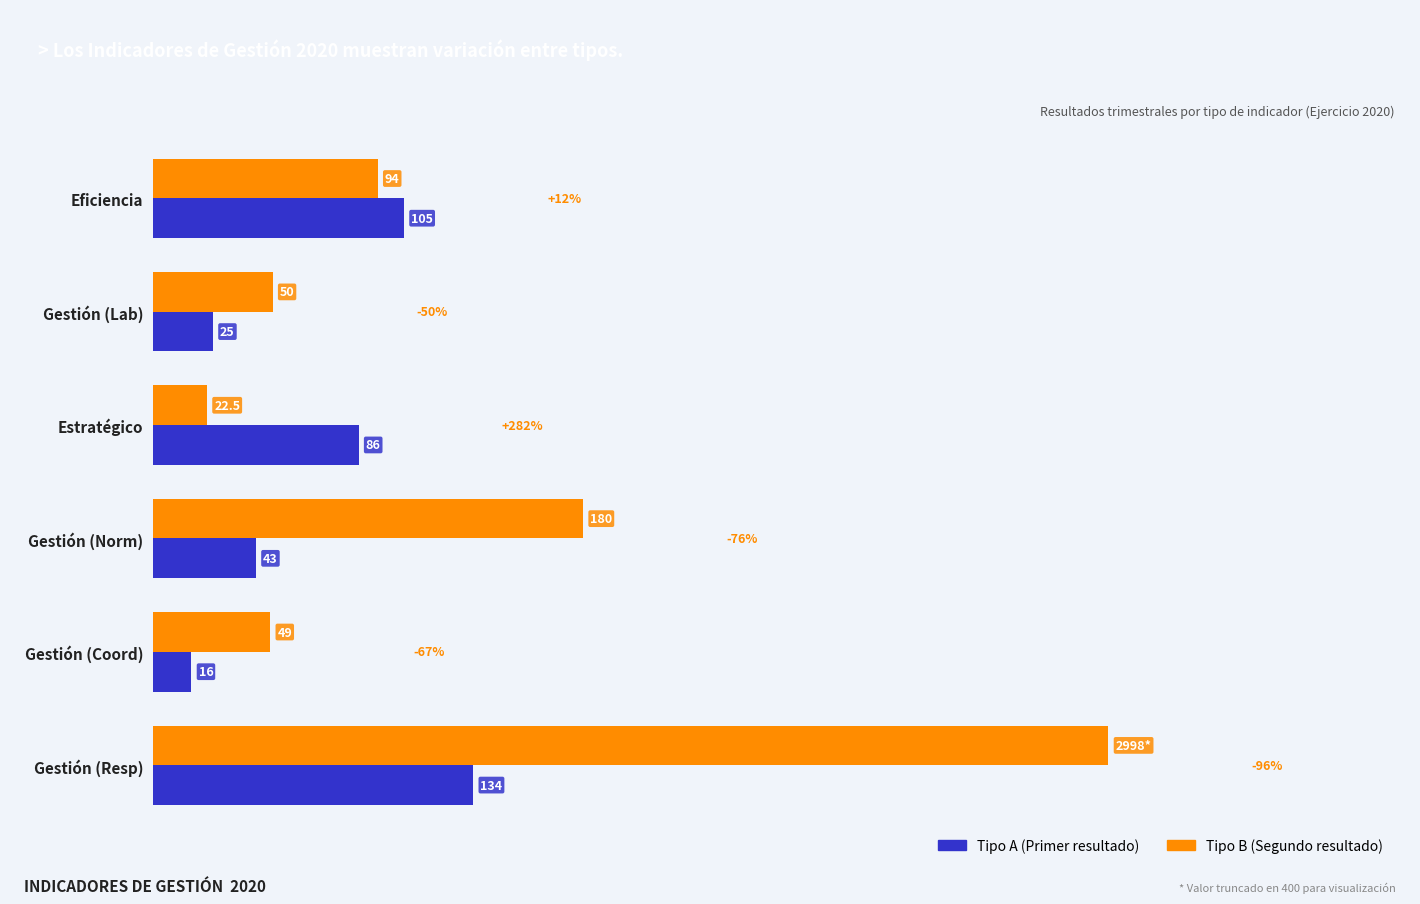

Which category has the highest value across all series?

Gestión (Resp)